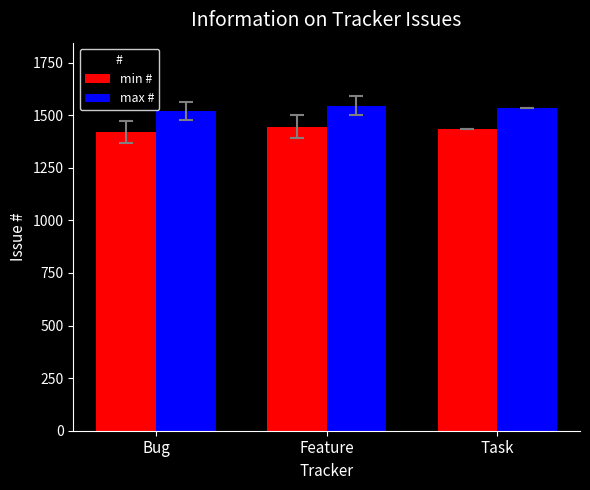

What is the average value of the max # series?

1532.7